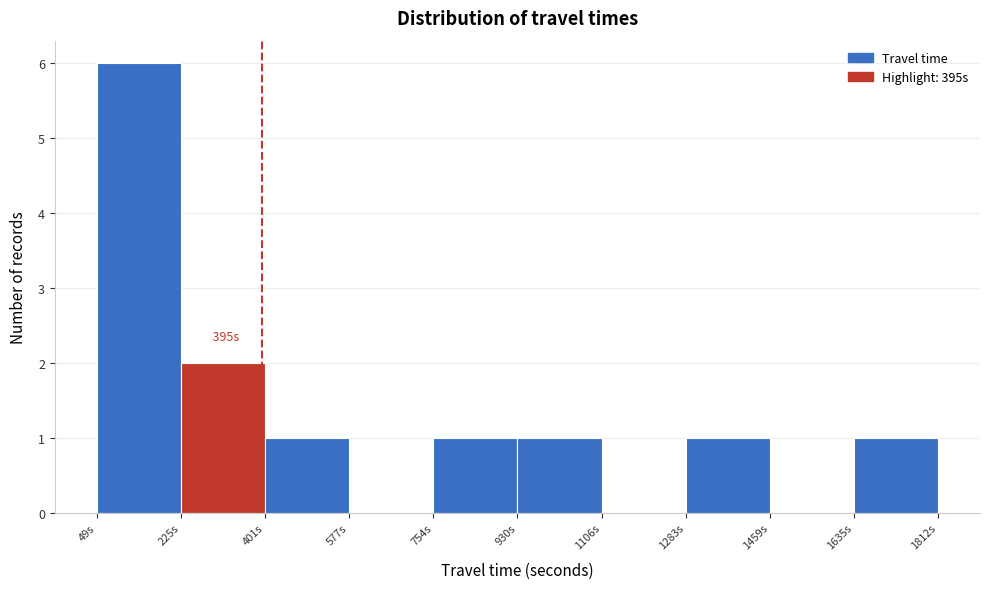

Over which range of the x-axis is the bar tallest?

40 to 220